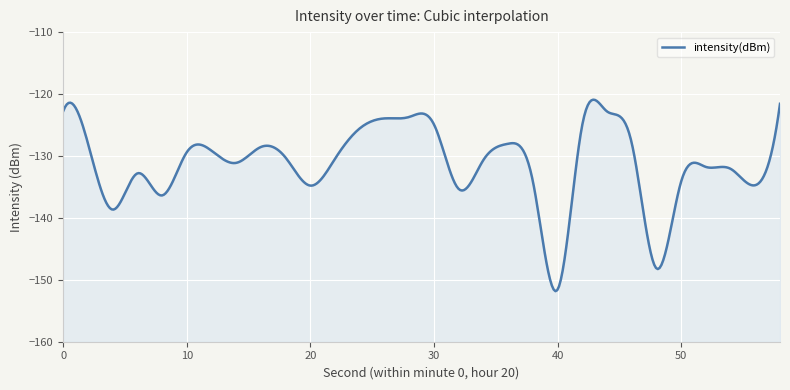

How many points are lower than both their immediate neighbors (excluding endpoints)?

8